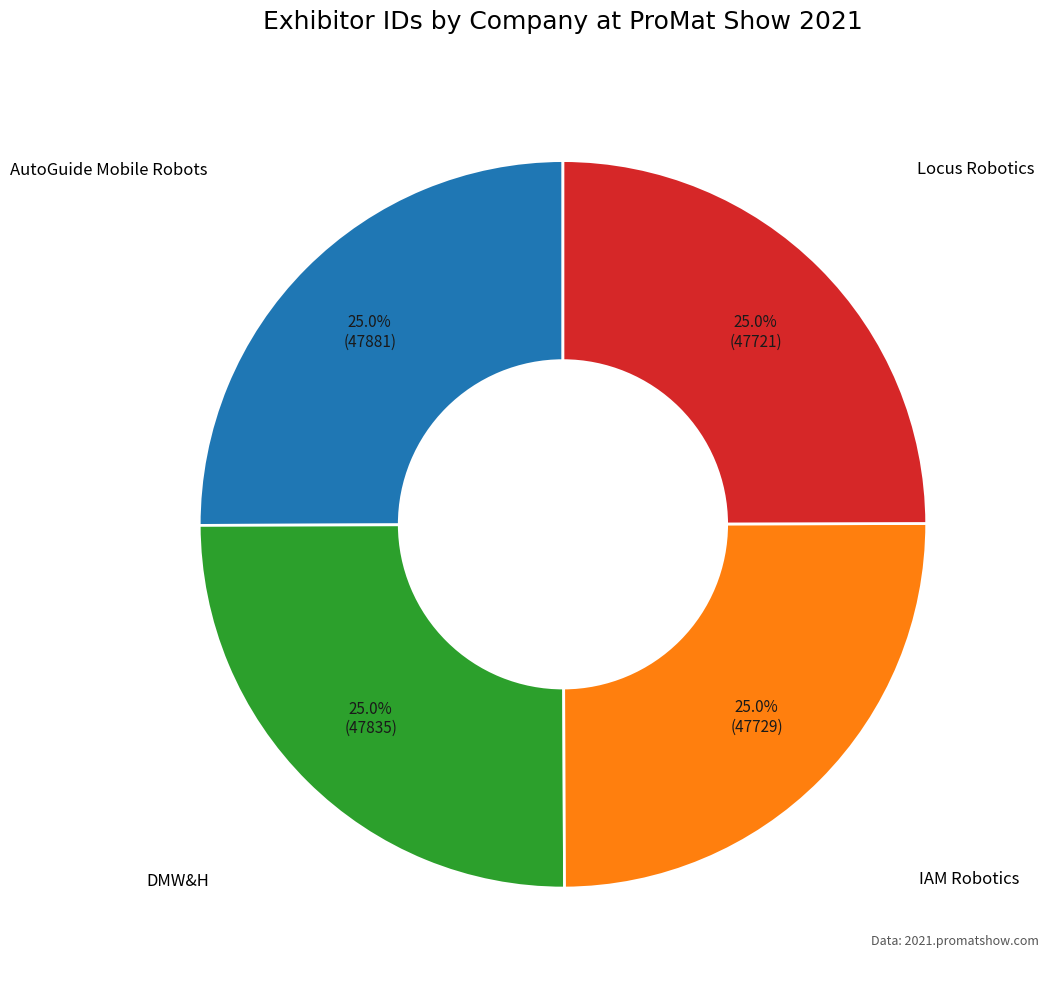

To the nearest percent, what percentage of the pie is Locus Robotics?

25%